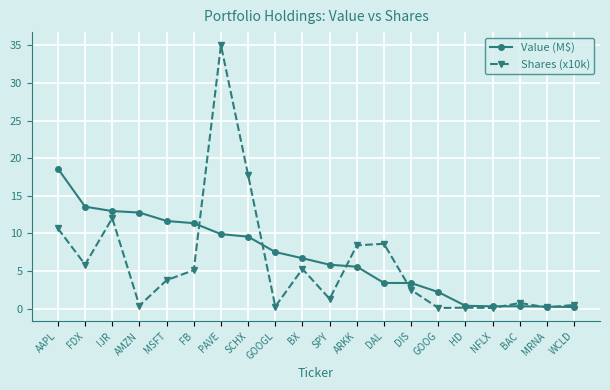

Rank the series by their maximum value, from highest to lowest.

Shares (x10k), Value (M$)